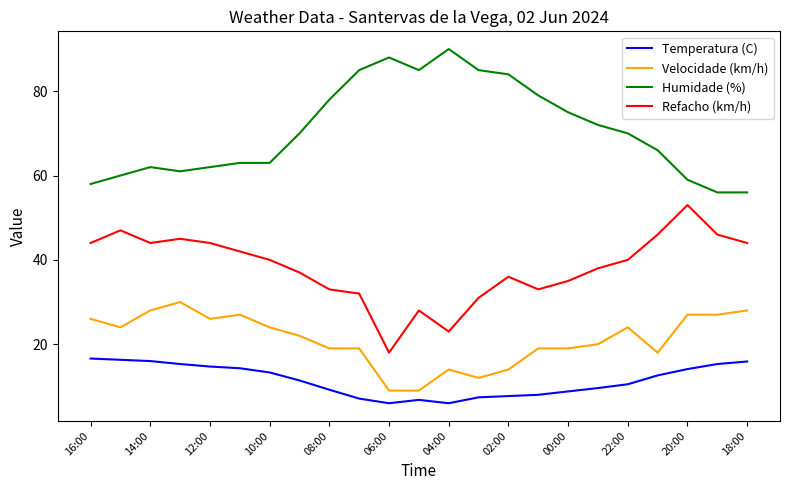

What is the highest value of the Humidade (%) series?

90.0